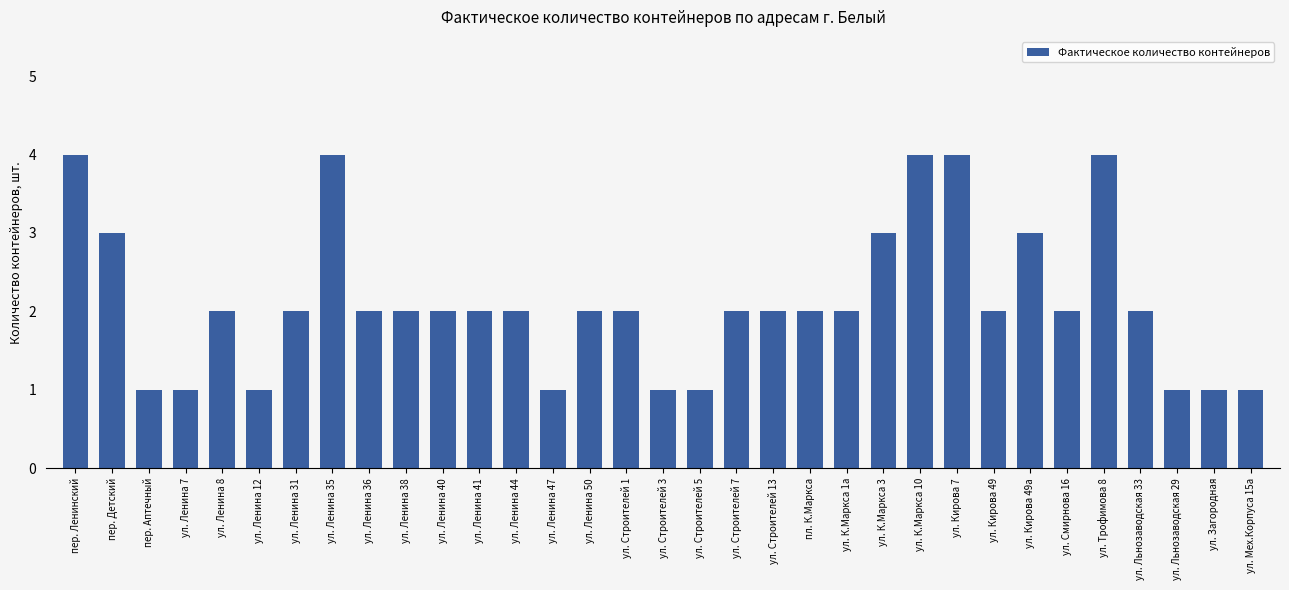

Count the number of categories in the chart.

33